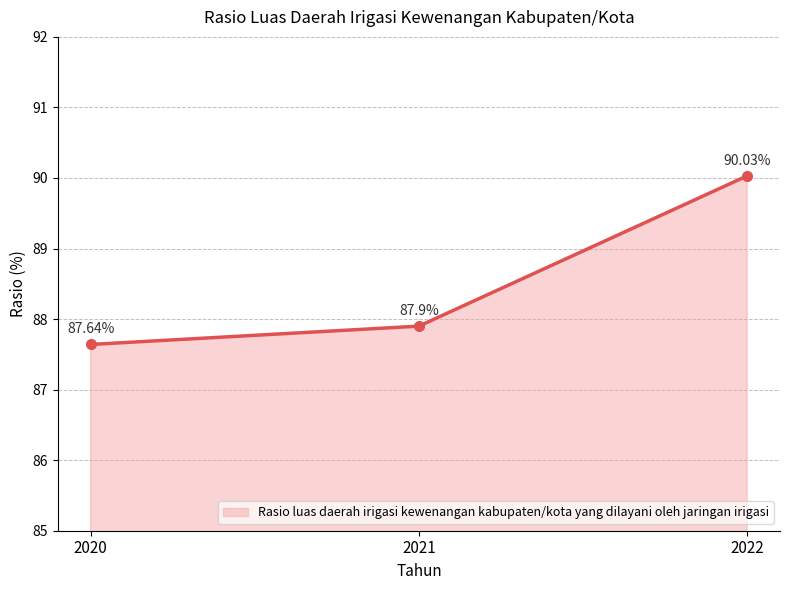

What is the difference between the values at 2022 and 2020?

2.4